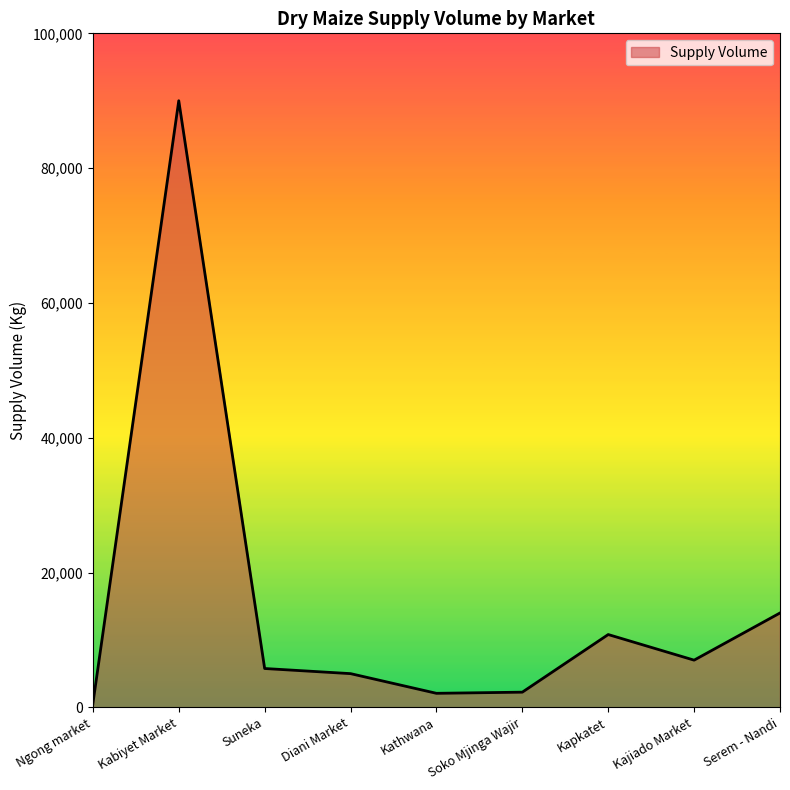

At which label is the value closest to 45270?

Serem - Nandi